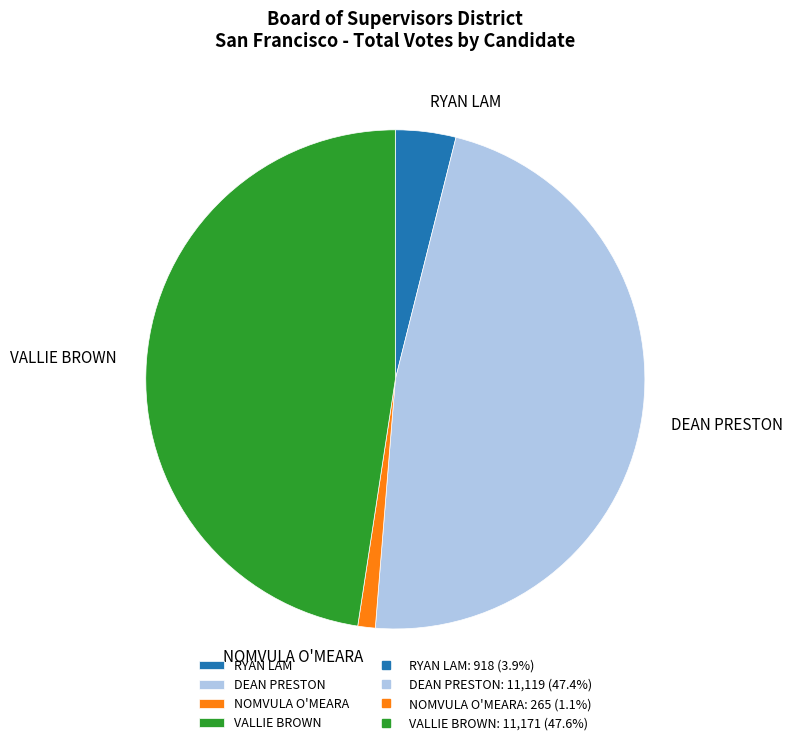

Is the sum of VALLIE BROWN and RYAN LAM greater than half?

Yes